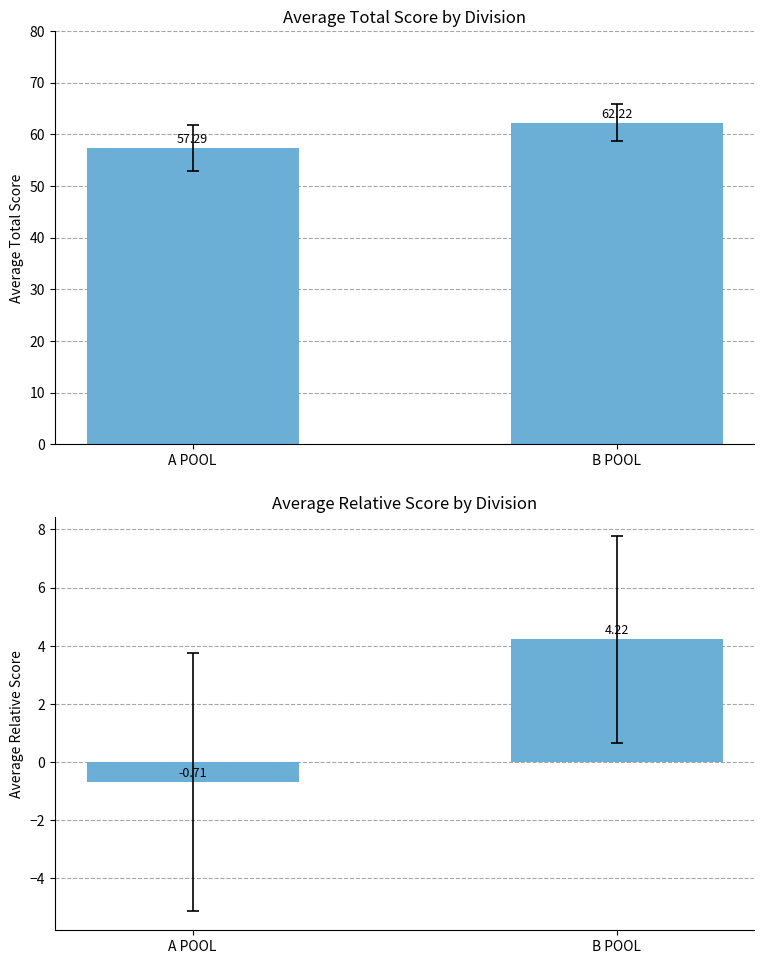

What position from the left is B POOL?

2